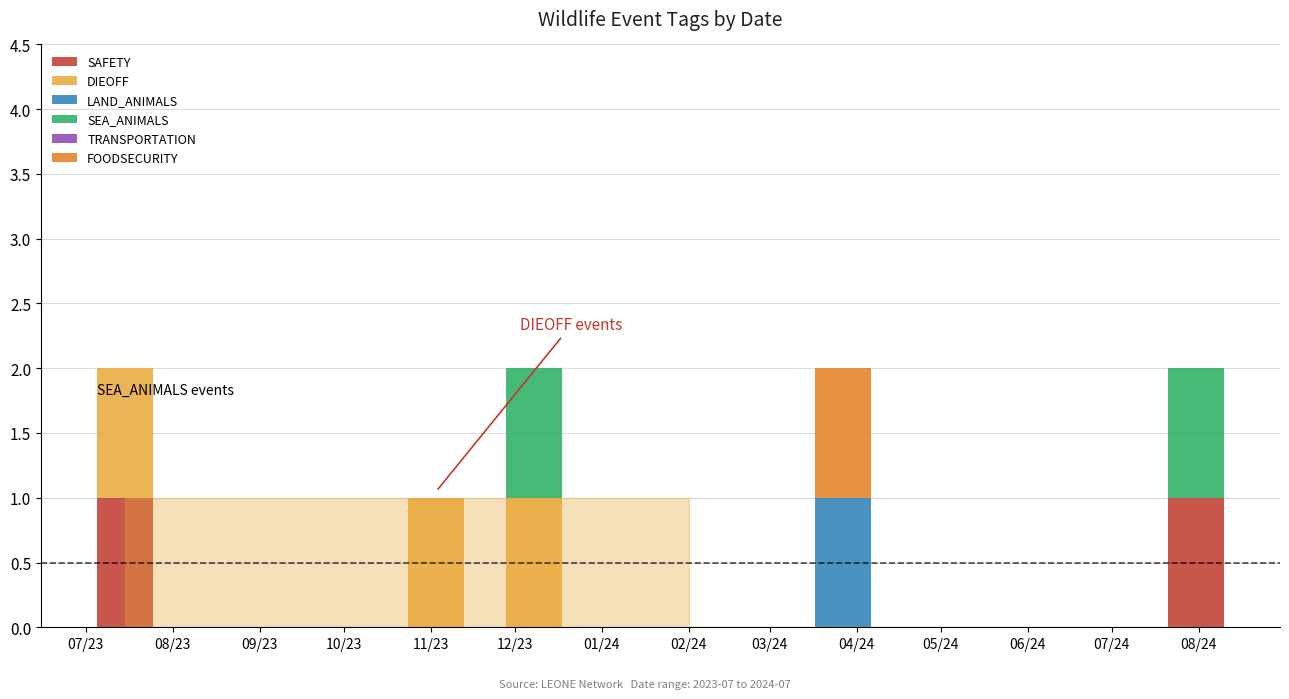

Count the number of categories in the chart.

5